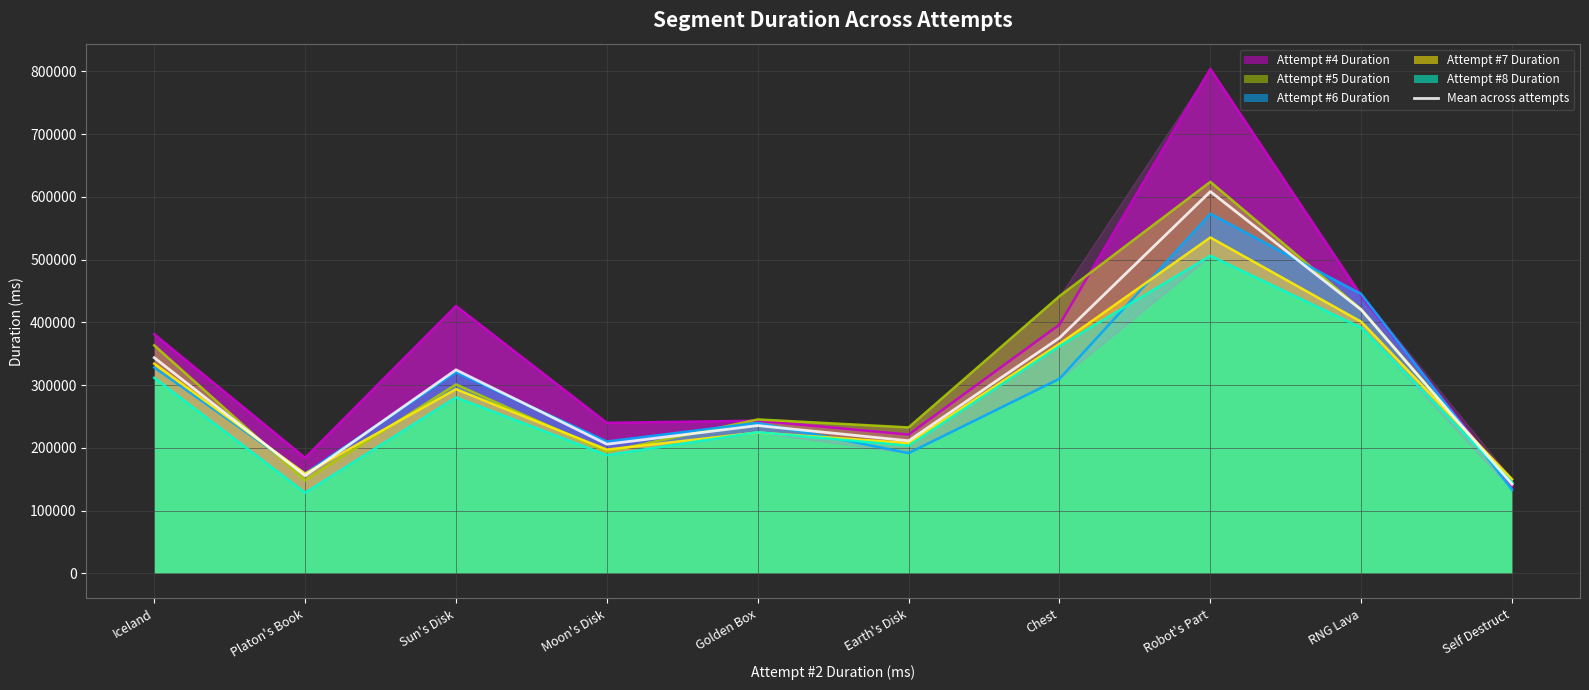

Is it true that the value at Chest is 240507.1?

False